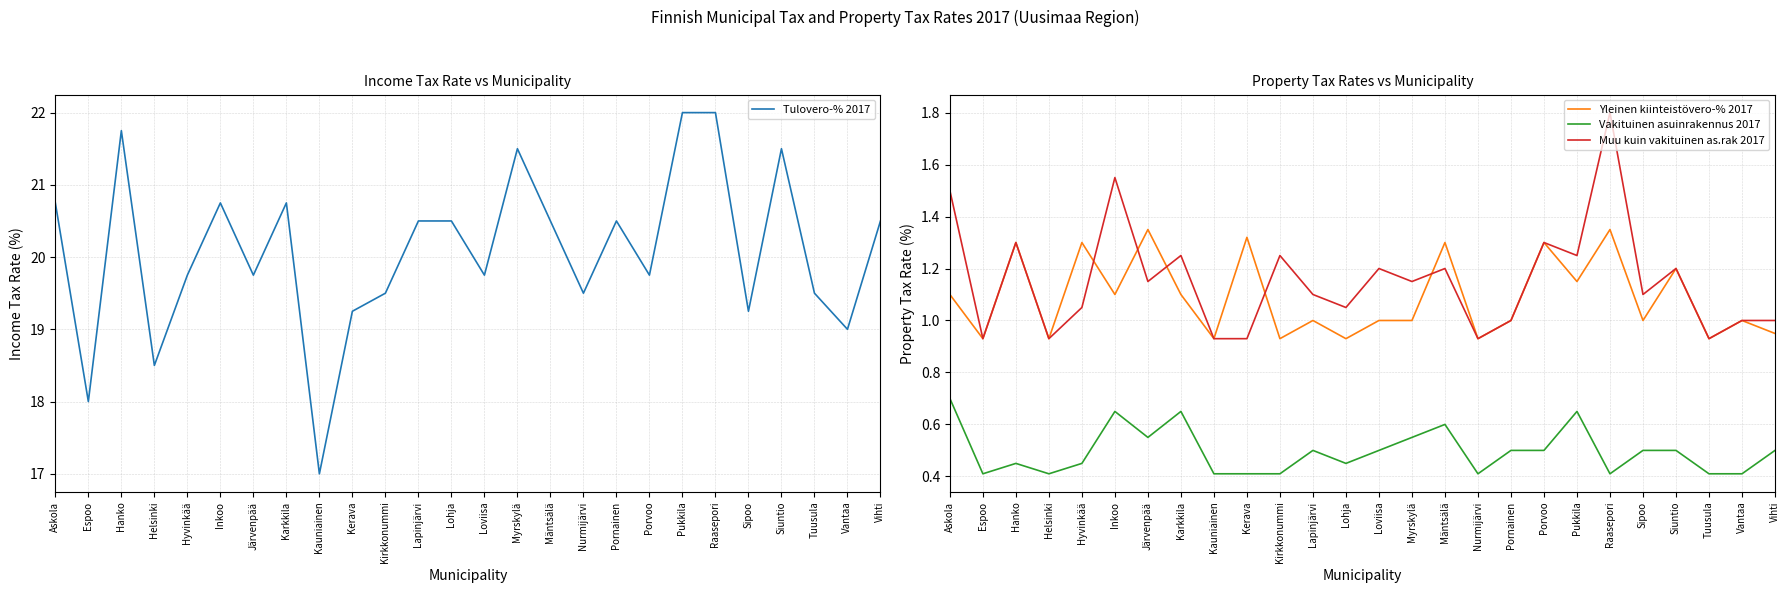

Reading left to right, list all the values displayed in this chart.

Tulovero-% 2017: 20.8	18.0	21.8	18.5	19.8	20.8	19.8	20.8	17.0	19.2	19.5	20.5	20.5	19.8	21.5	20.5	19.5	20.5	19.8	22.0	22.0	19.2	21.5	19.5	19.0	20.5
Yleinen kiinteistövero-% 2017: 1.1	0.9	1.3	0.9	1.3	1.1	1.4	1.1	0.9	1.3	0.9	1.0	0.9	1.0	1.0	1.3	0.9	1.0	1.3	1.1	1.4	1.0	1.2	0.9	1.0	0.9
Vakituinen asuinrakennus 2017: 0.7	0.4	0.5	0.4	0.5	0.7	0.6	0.7	0.4	0.4	0.4	0.5	0.5	0.5	0.6	0.6	0.4	0.5	0.5	0.7	0.4	0.5	0.5	0.4	0.4	0.5
Muu kuin vakituinen as.rak 2017: 1.5	0.9	1.3	0.9	1.1	1.6	1.1	1.2	0.9	0.9	1.2	1.1	1.1	1.2	1.1	1.2	0.9	1.0	1.3	1.2	1.8	1.1	1.2	0.9	1.0	1.0